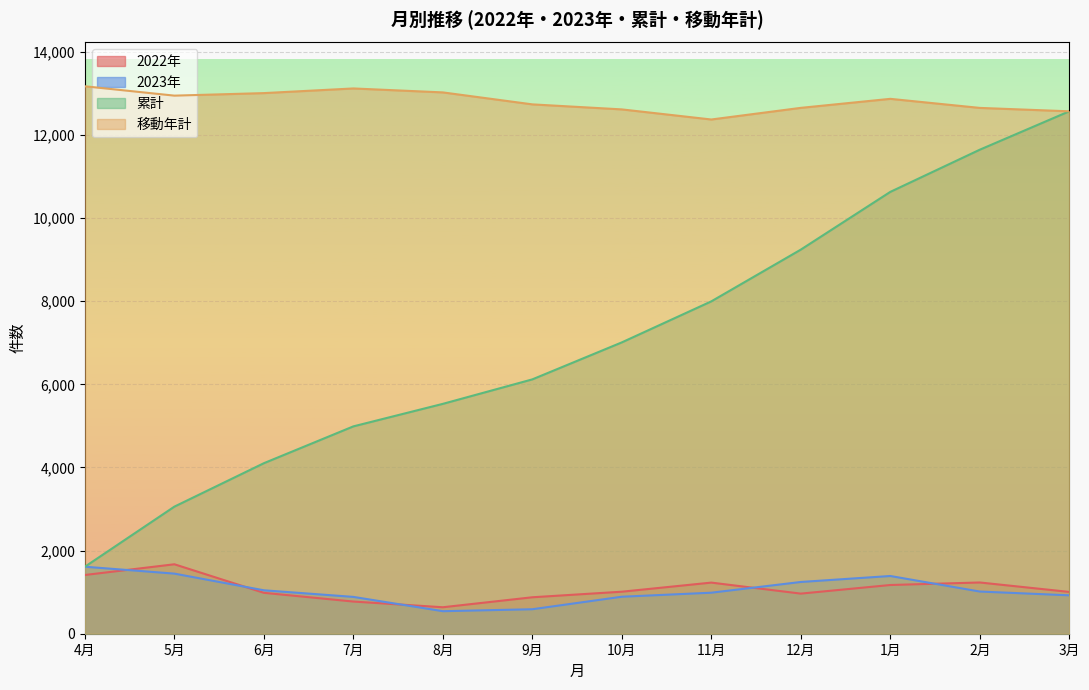

Reading left to right, extract all data points from this chart.

2022年: 4月=1413	5月=1671	6月=984	7月=774	8月=637	9月=877	10月=1011	11月=1230	12月=965	1月=1172	2月=1233	3月=1006
2023年: 4月=1612	5月=1446	6月=1045	7月=886	8月=542	9月=589	10月=890	11月=987	12月=1245	1月=1389	2月=1015	3月=924
累計: 4月=1612	5月=3058	6月=4103	7月=4989	8月=5531	9月=6120	10月=7010	11月=7997	12月=9242	1月=10631	2月=11646	3月=12570
移動年計: 4月=13172	5月=12947	6月=13008	7月=13120	8月=13025	9月=12737	10月=12616	11月=12373	12月=12653	1月=12870	2月=12652	3月=12570